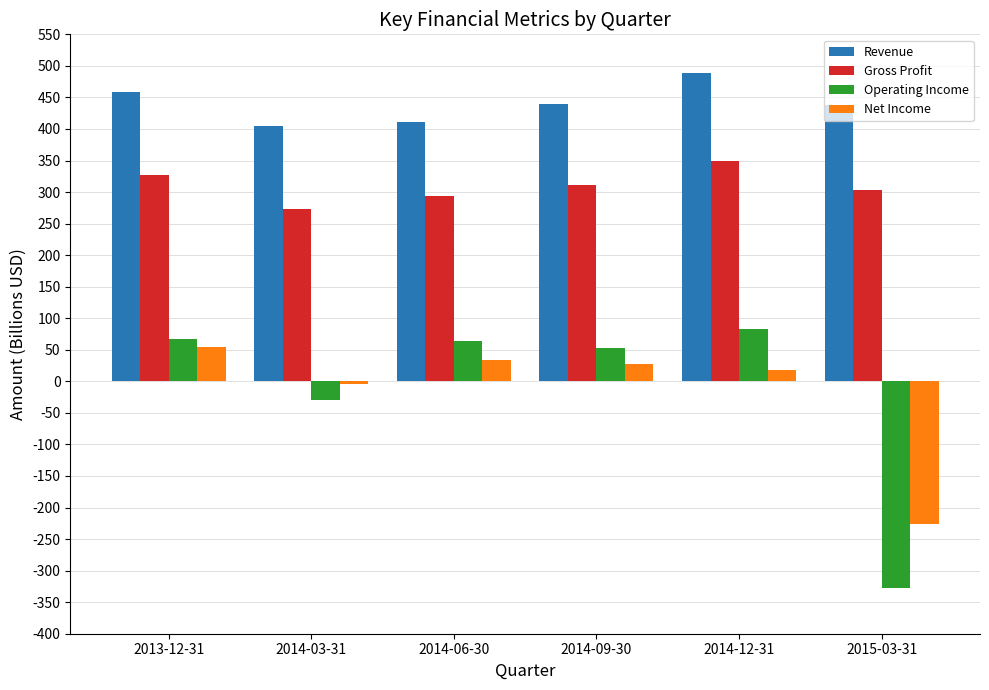

Is the value of Gross Profit at 2014-06-30 greater than the value of Net Income at 2014-12-31?

Yes